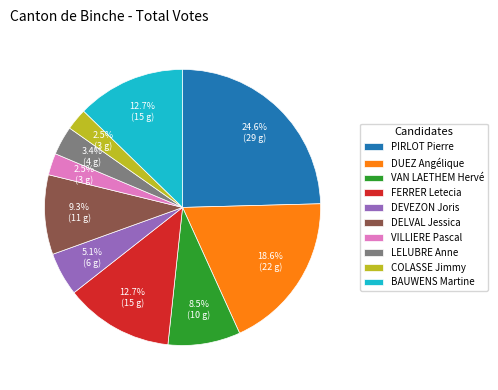

Count the number of slices in the pie.

10